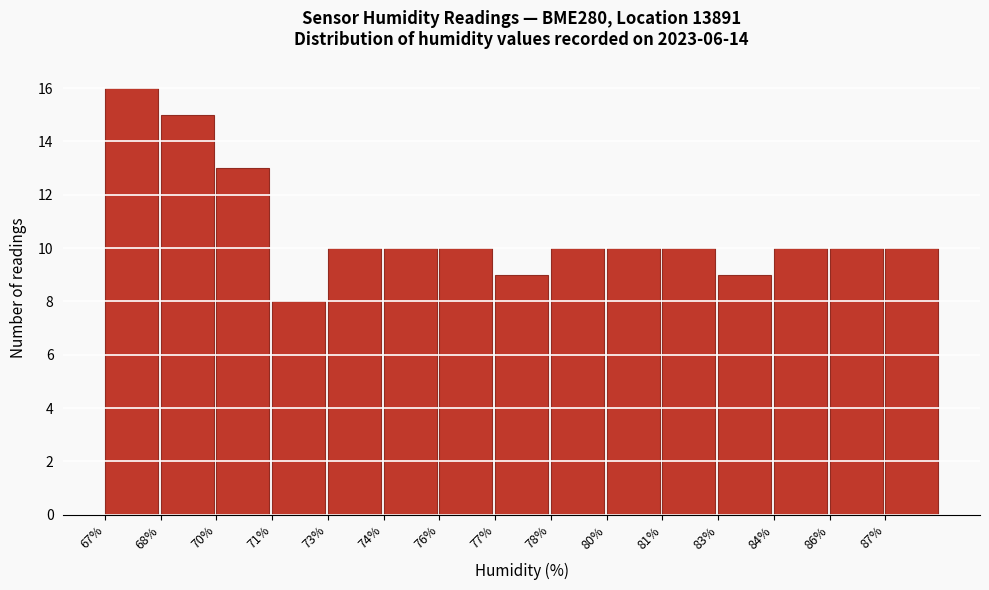

Reading left to right, extract all data points from this chart.

67%=16	68%=15	70%=13	71%=8	73%=10	74%=10	76%=10	77%=9	78%=10	80%=10	81%=10	83%=9	84%=10	86%=10	87%=10